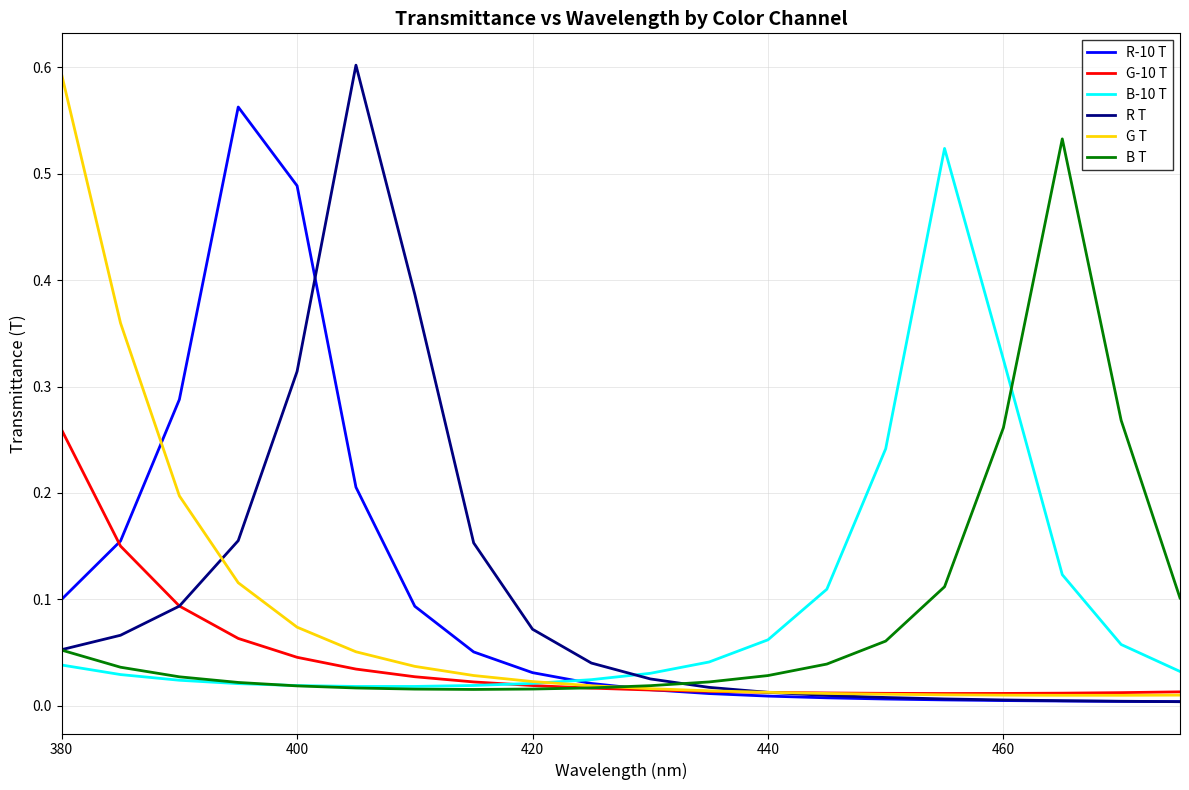

True or false: G-10 T and R-10 T intersect in this chart.

True